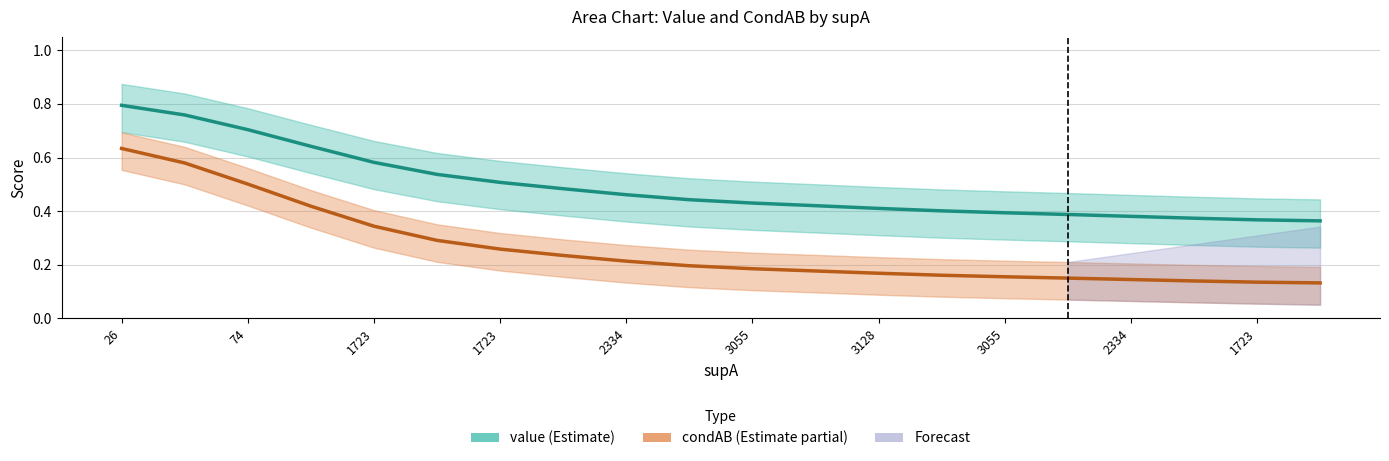

Is the value of value (Estimate) at 13 greater than the value of condAB (Estimate partial) at 3128?

Yes